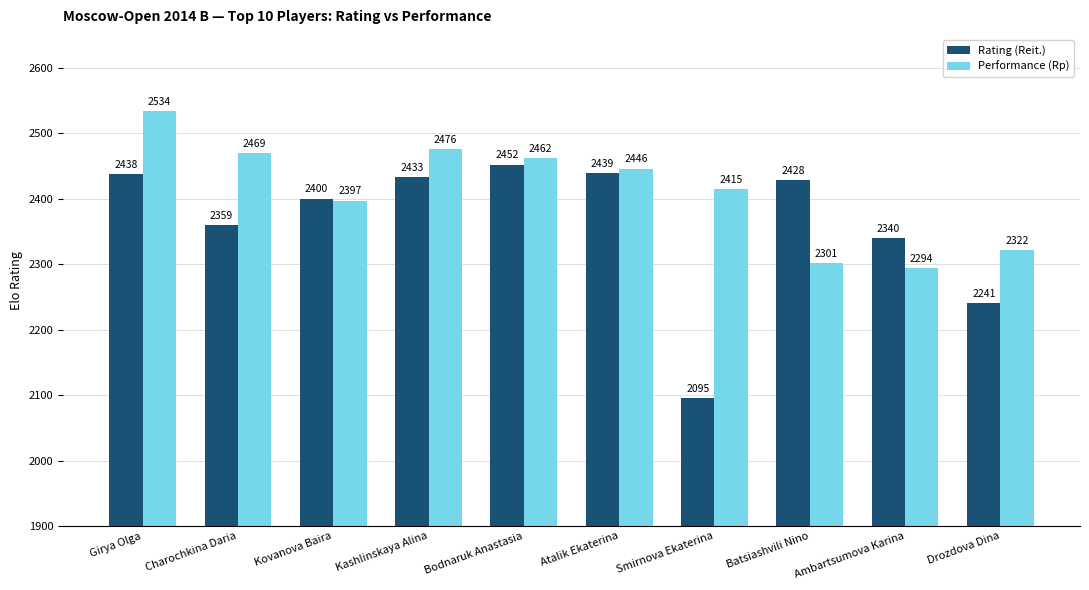

Reading right to left, extract all data points from this chart.

Rating (Reit.): 2241	2340	2428	2095	2439	2452	2433	2400	2359	2438
Performance (Rp): 2322	2294	2301	2415	2446	2462	2476	2397	2469	2534